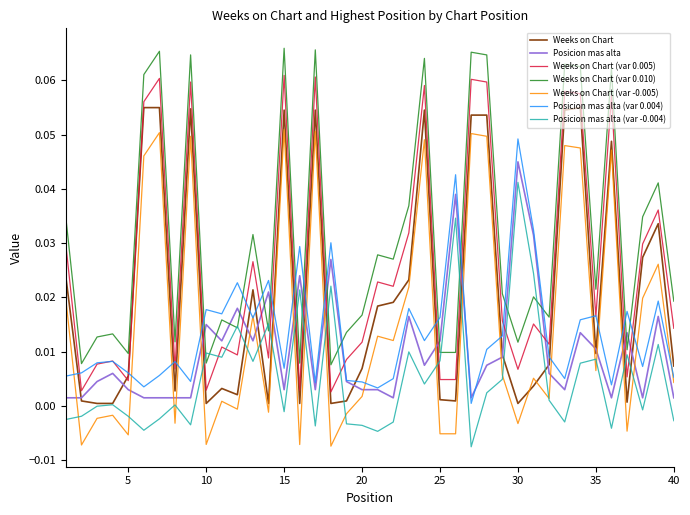

True or false: Weeks on Chart (var 0.010) and Weeks on Chart cross at least once.

False